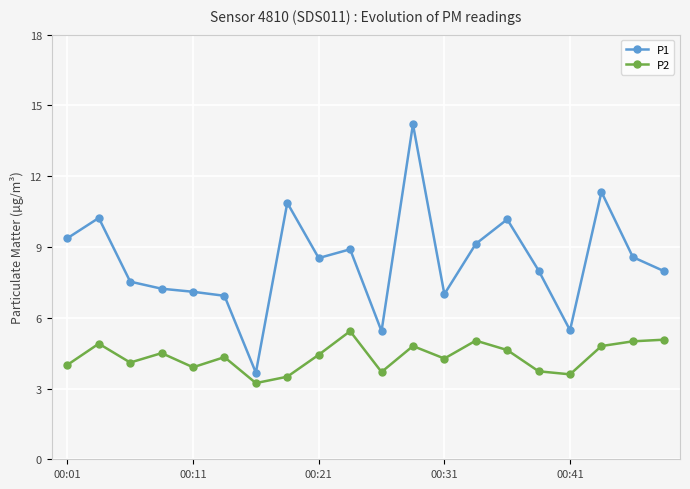

Which series has the largest range (max minus min)?

P1